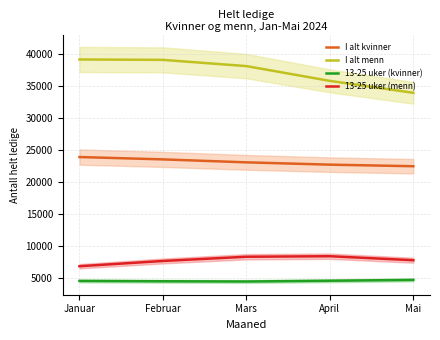

The I alt kvinner series shows 23028 at Mars. True or false?

True